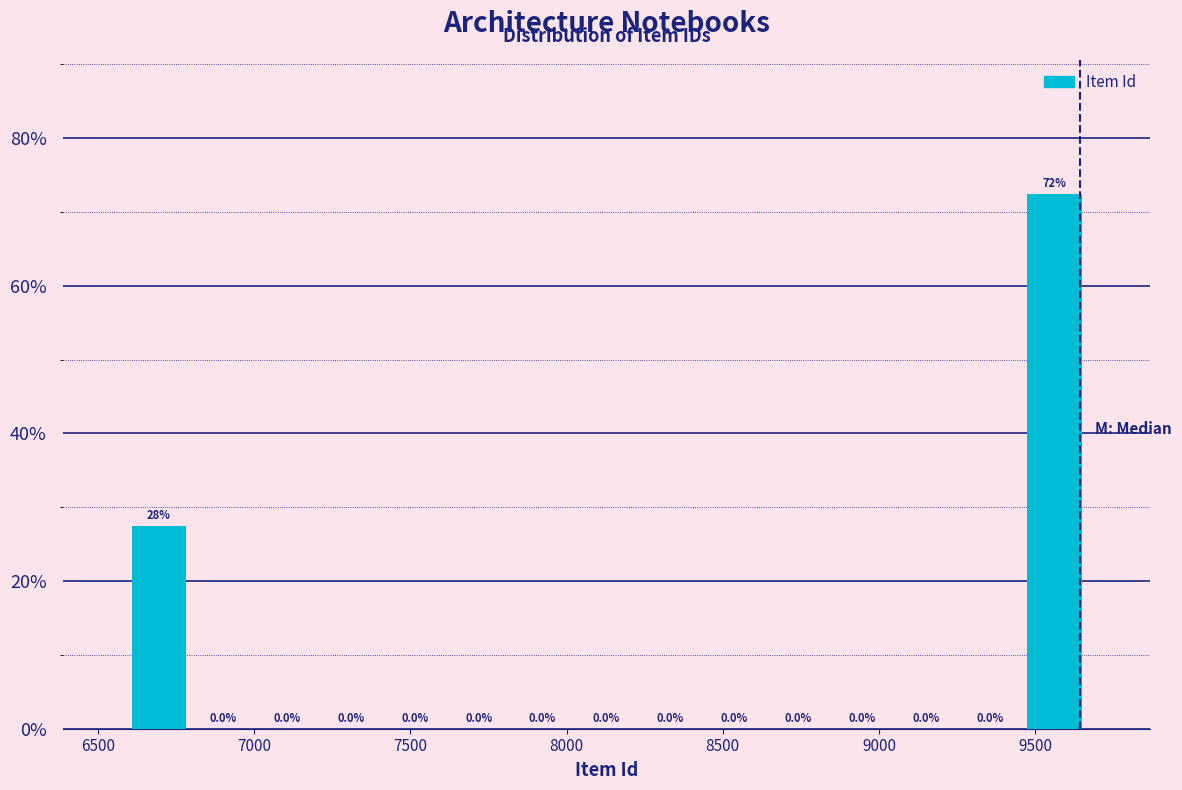

Over which range of the x-axis is the bar tallest?

9450 to 9650